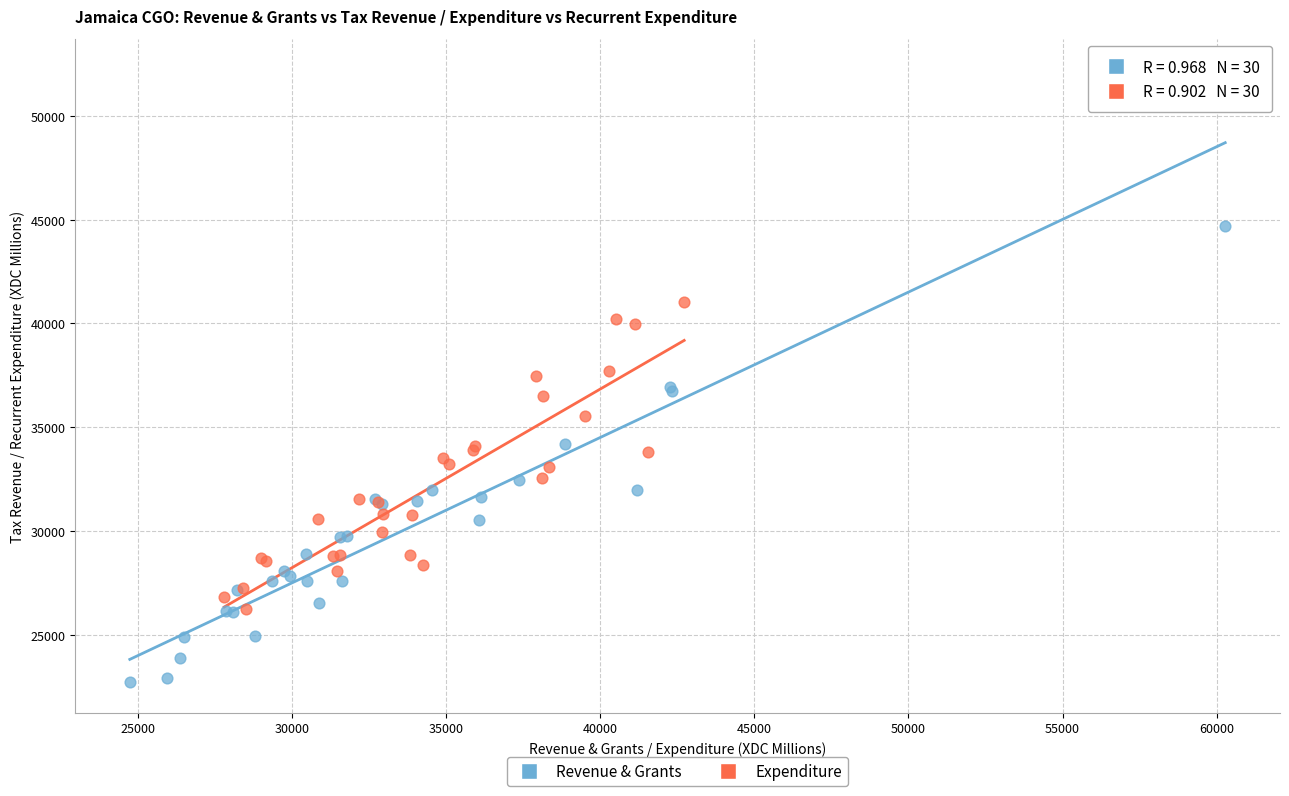

Which series has the widest spread of Y values?

Revenue & Grants